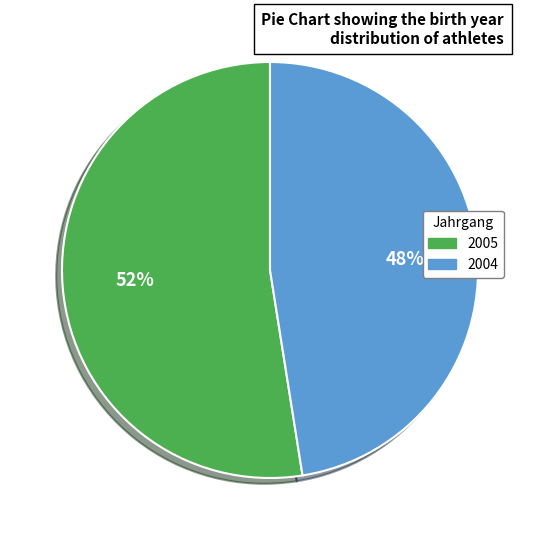

Is there a majority slice in this chart?

Yes